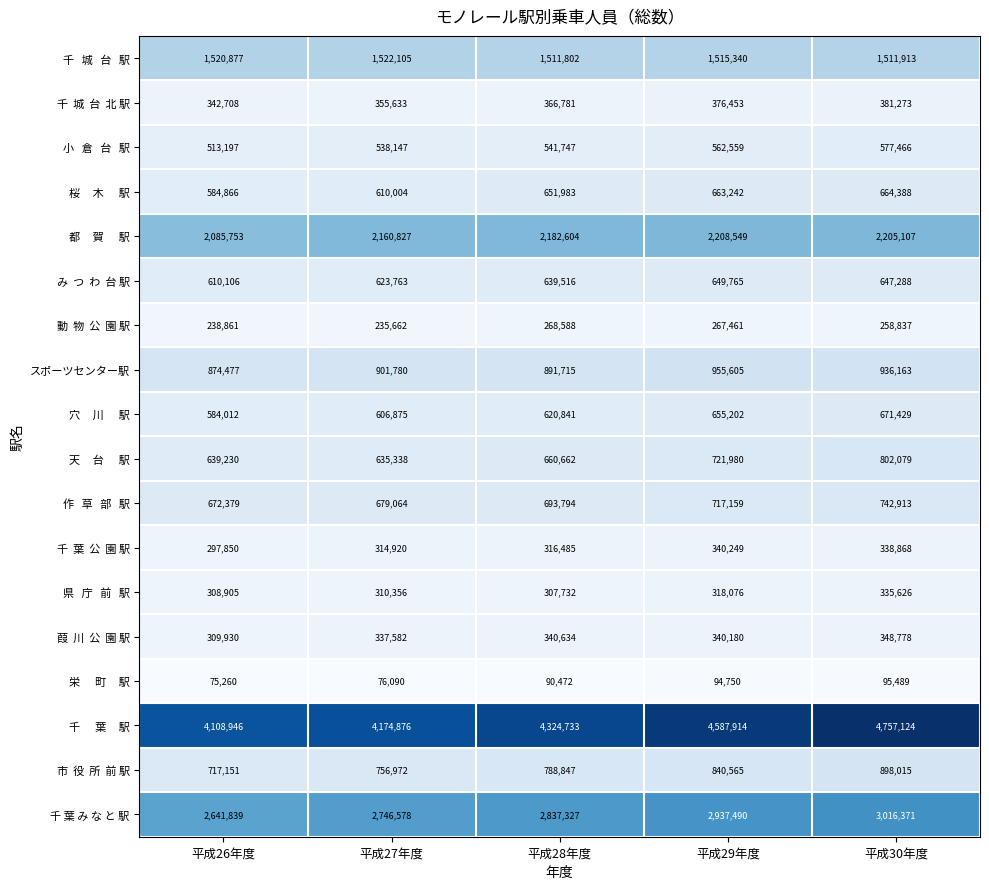

What is the highest value of the 千 葉 み な と 駅 series?

3016371